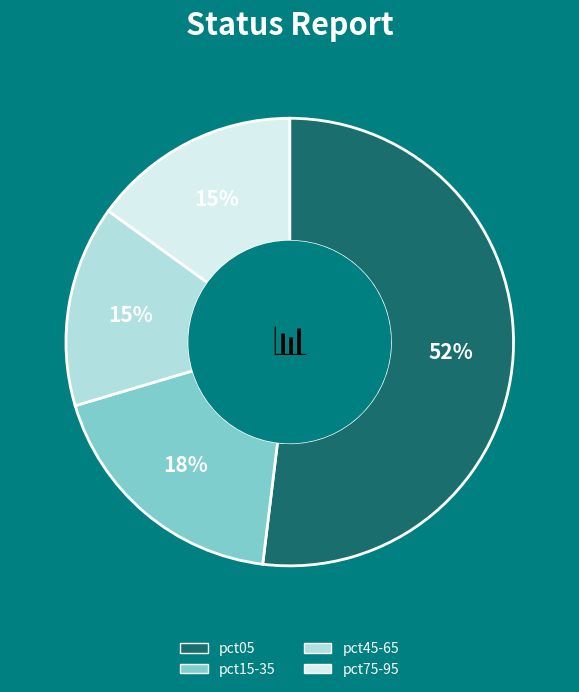

To the nearest percent, what percentage of the pie is pct05?

52%